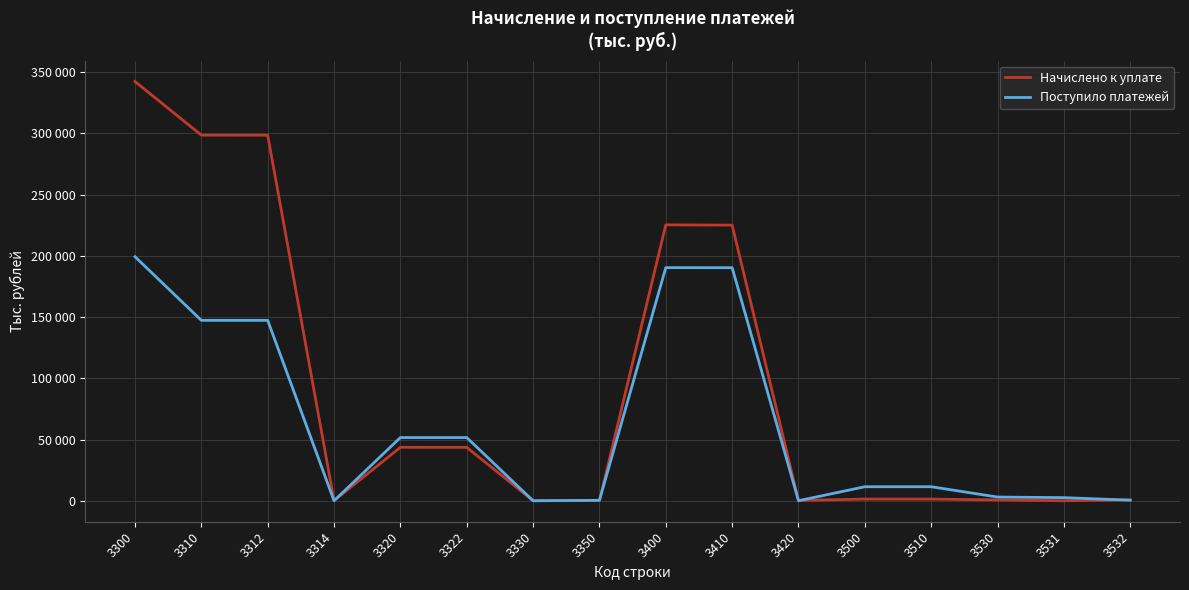

Does the chart have visible grid lines?

Yes